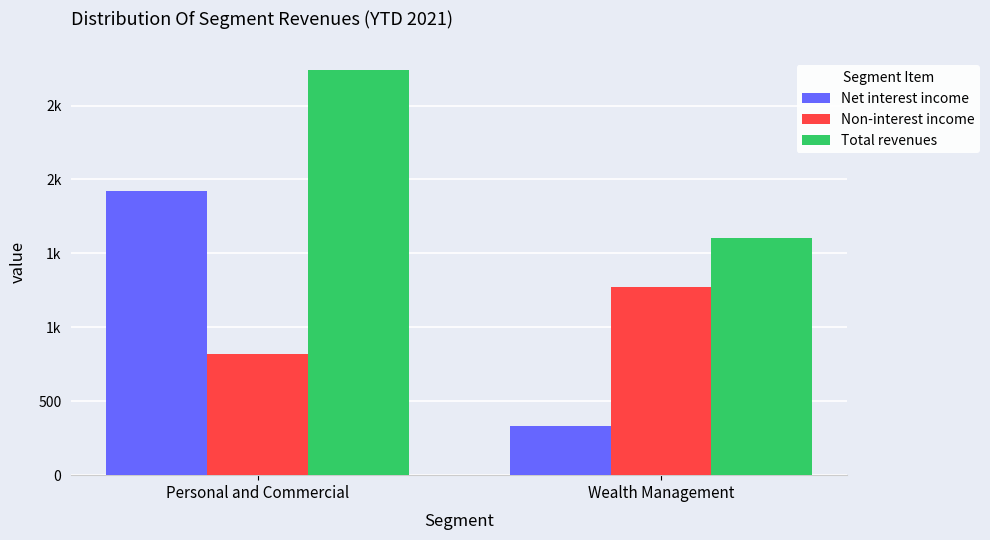

What is the label of the 2nd bar from the left?

Wealth Management